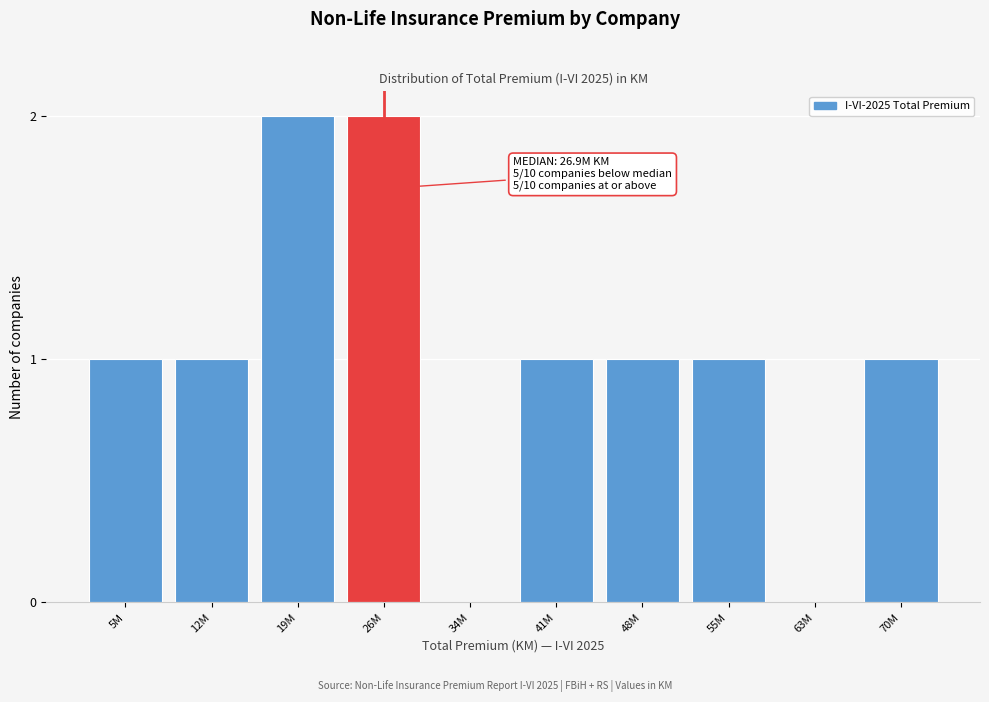

Reading left to right, transcribe all the data shown in this chart.

5M=1	12M=1	19M=2	26M=2	34M=0	41M=1	48M=1	55M=1	63M=0	70M=1